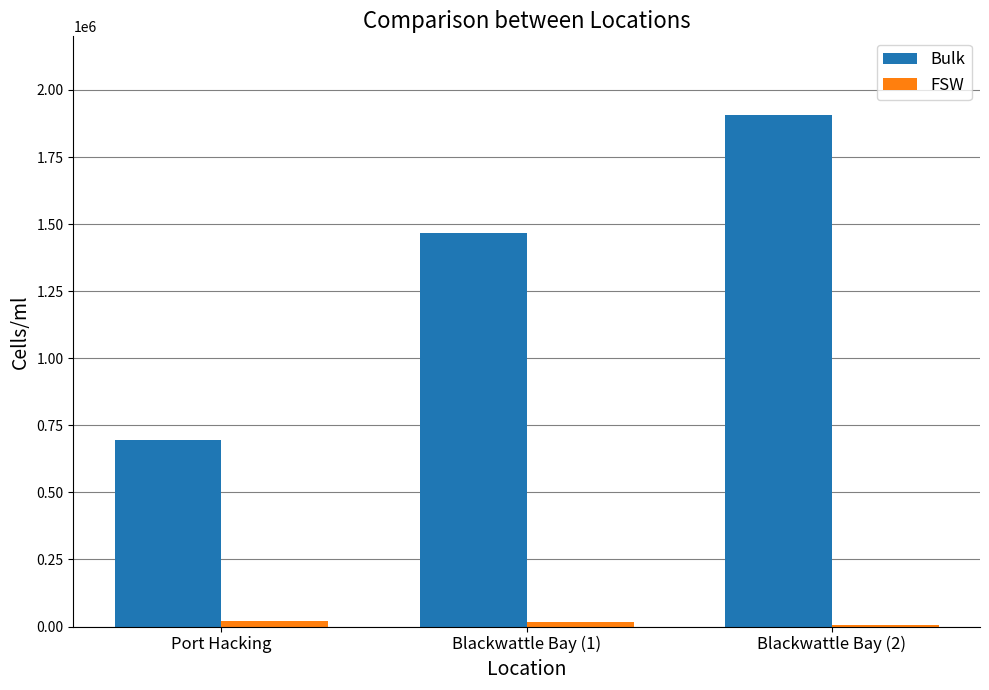

Rank the categories by Bulk value from highest to lowest.

Blackwattle Bay (2), Blackwattle Bay (1), Port Hacking